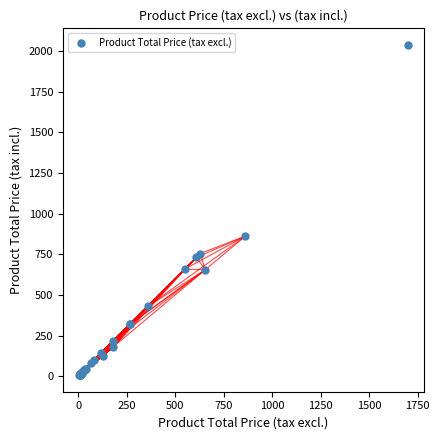

What Y value in the scatter plot is closest to 1022?

862.0